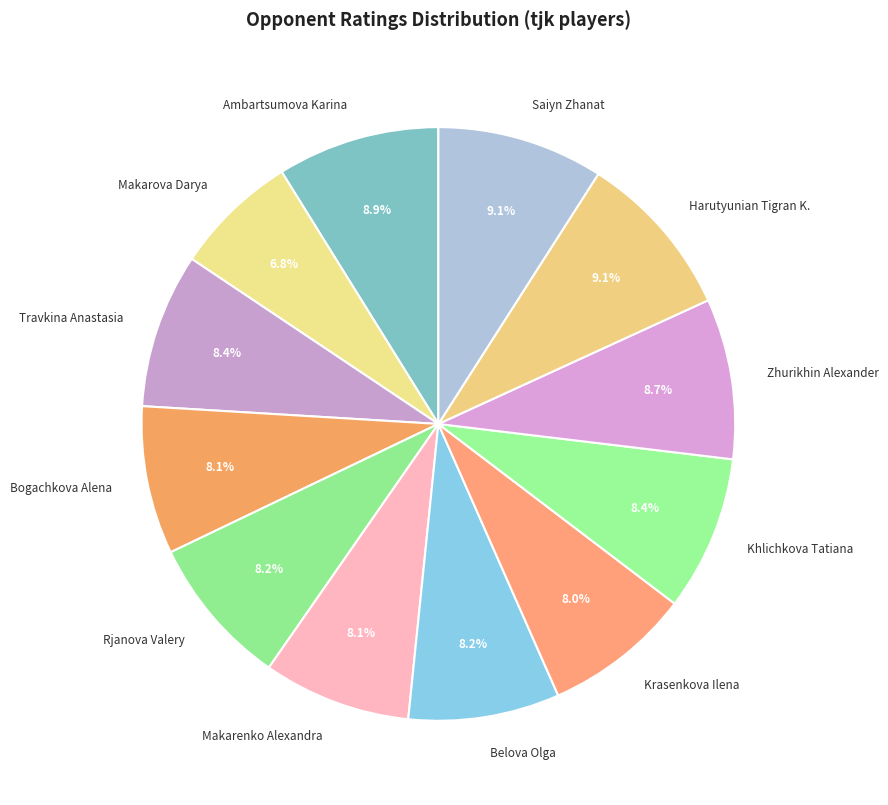

How many slices are in this pie chart?

12